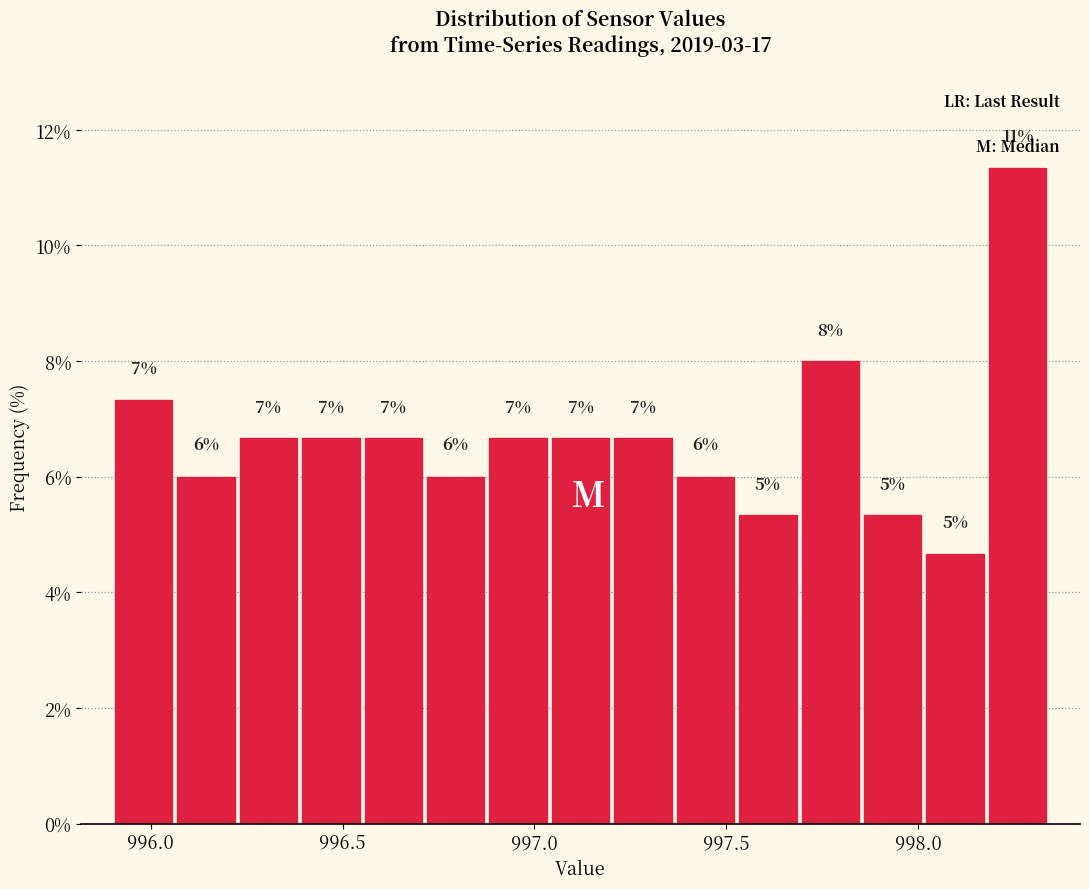

Around what value on the x-axis is the tallest bar? Give the approximate position of its centre, as read against the axis.

998.25